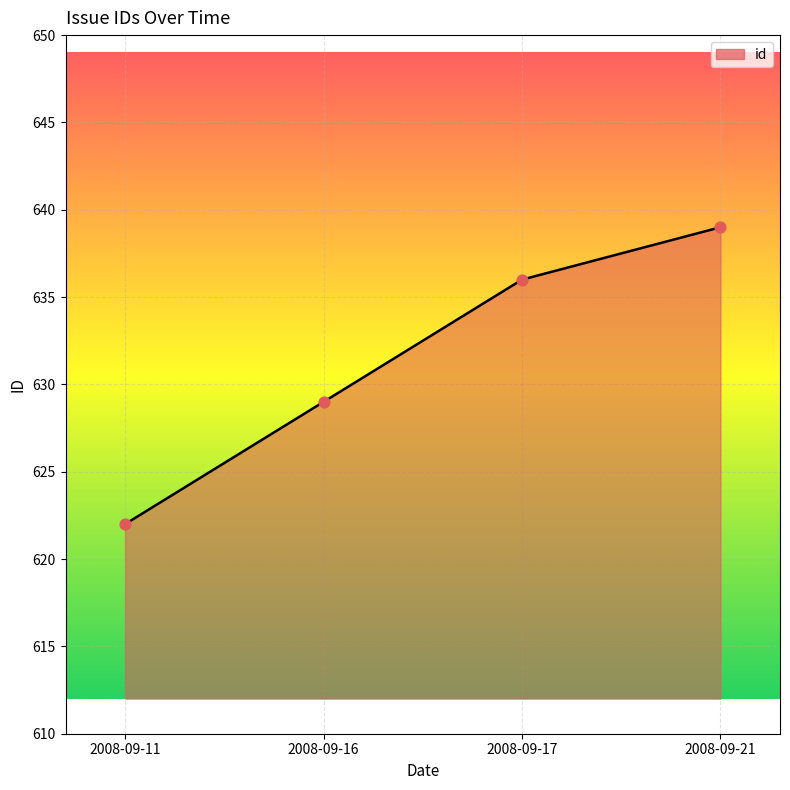

What is the ratio of the value at 2008-09-11 to the value at 2008-09-17?

1.0